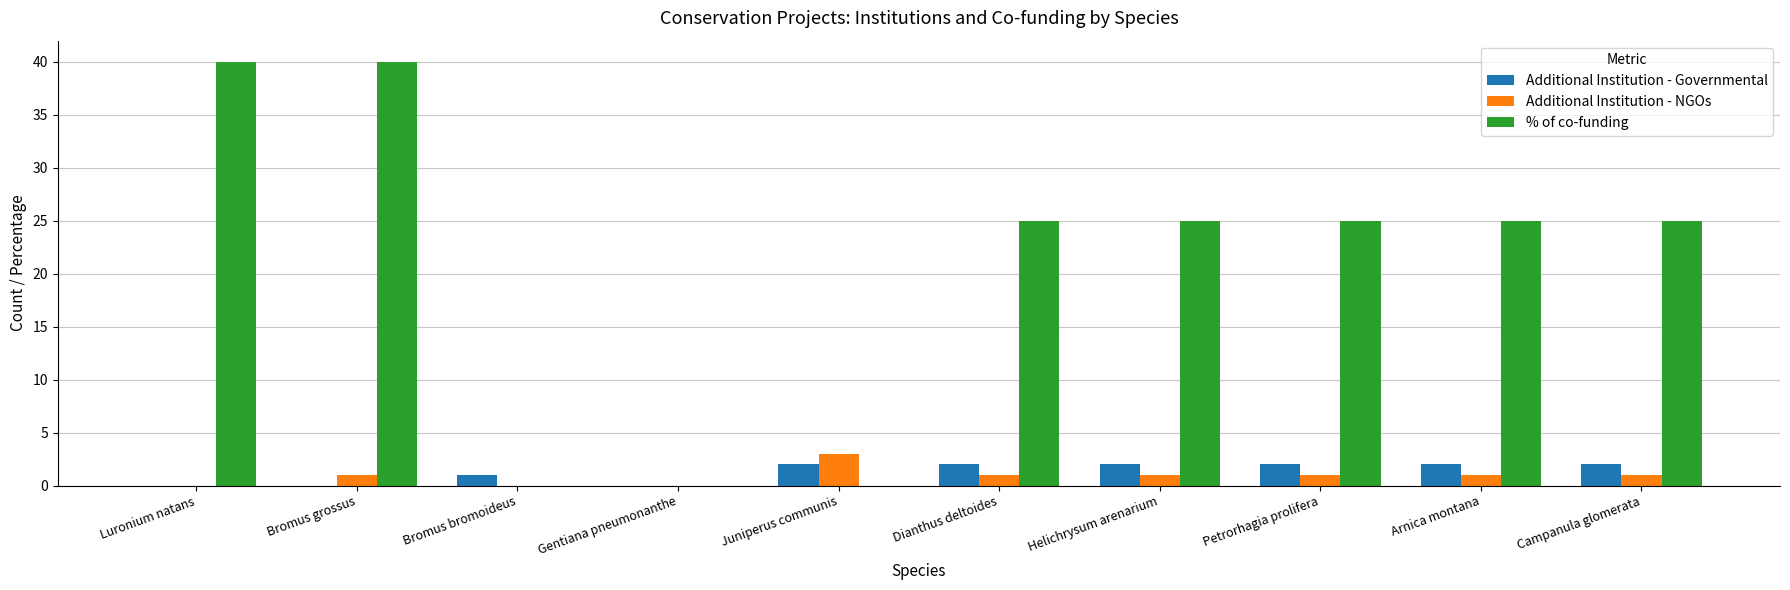

Which series has the largest total across all categories?

% of co-funding